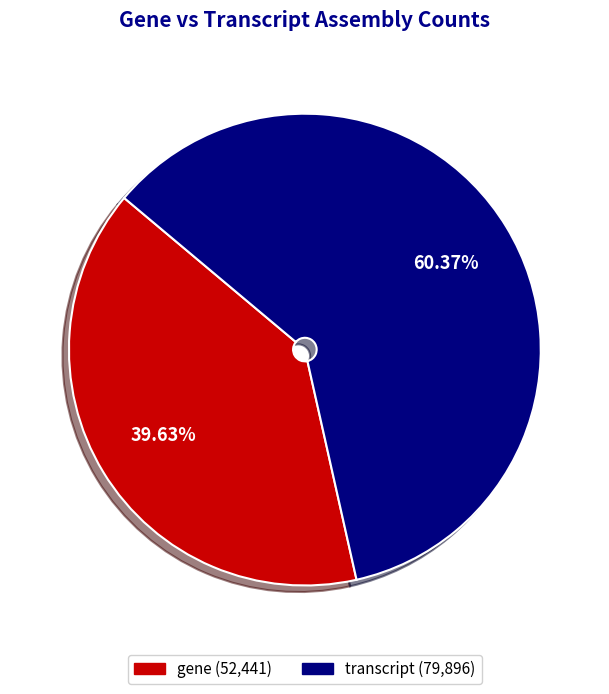

Is there a majority slice in this chart?

Yes